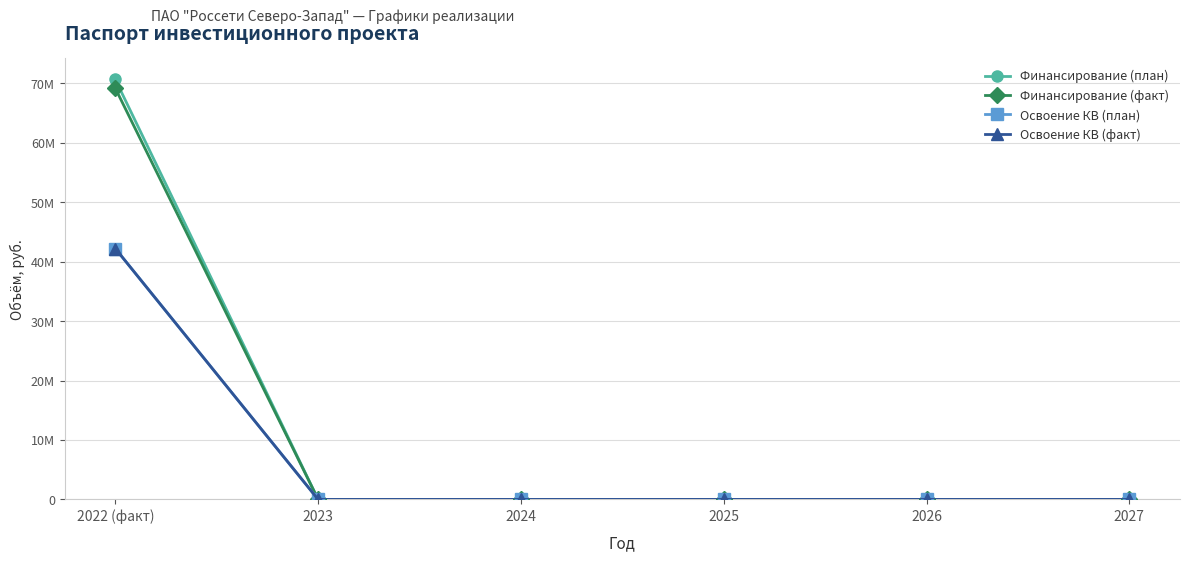

What position from the right is 2026?

2